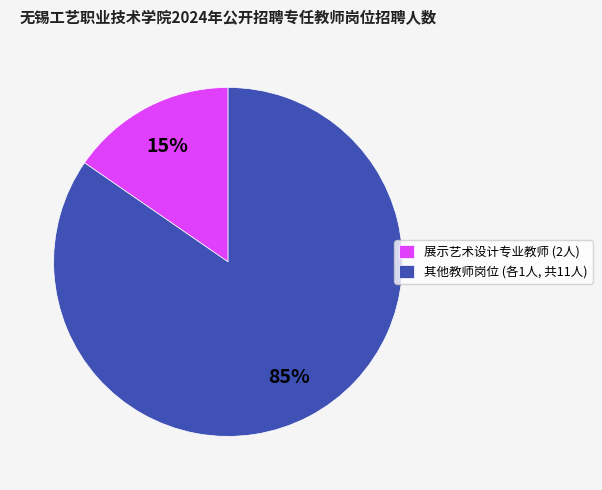

To the nearest percent, what percentage of the pie is 其他教师岗位 (各1人, 共11人)?

85%